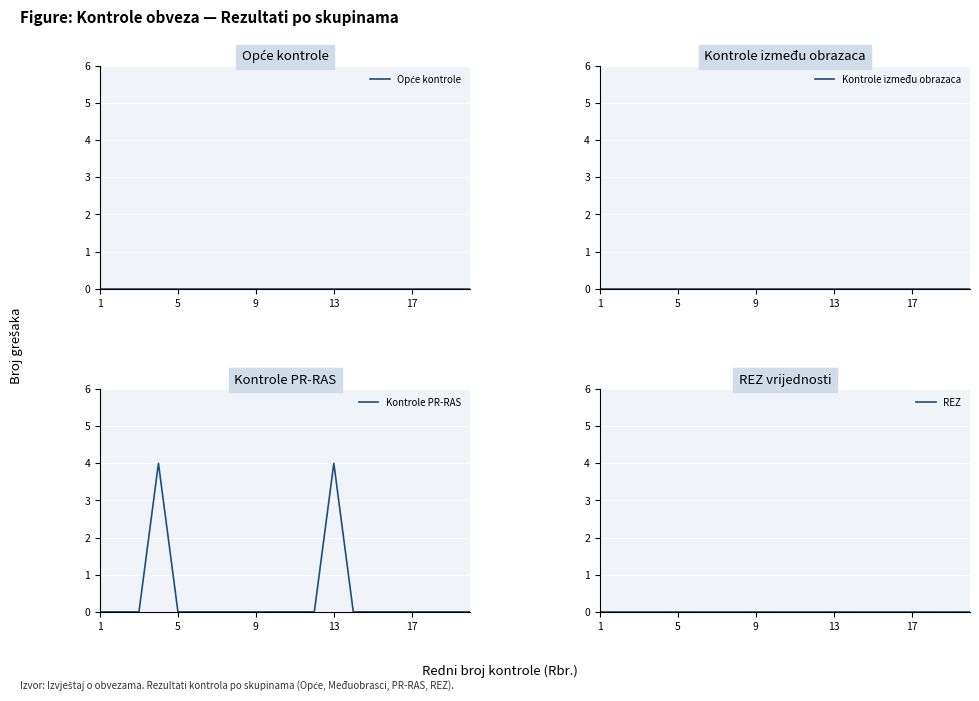

Rank the series by their maximum value, from highest to lowest.

Kontrole PR-RAS, Opće kontrole, Kontrole između obrazaca, REZ